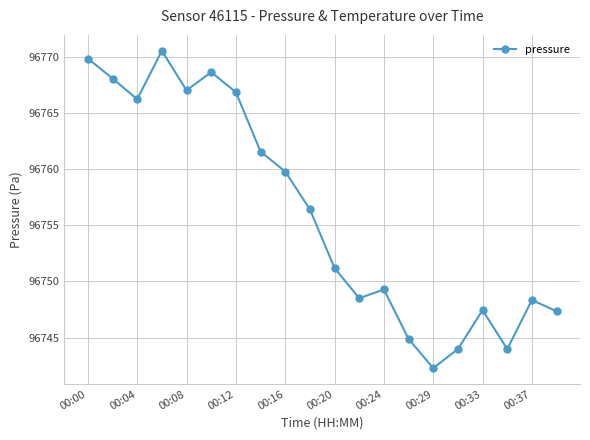

What is the maximum value shown in the chart?

96770.5